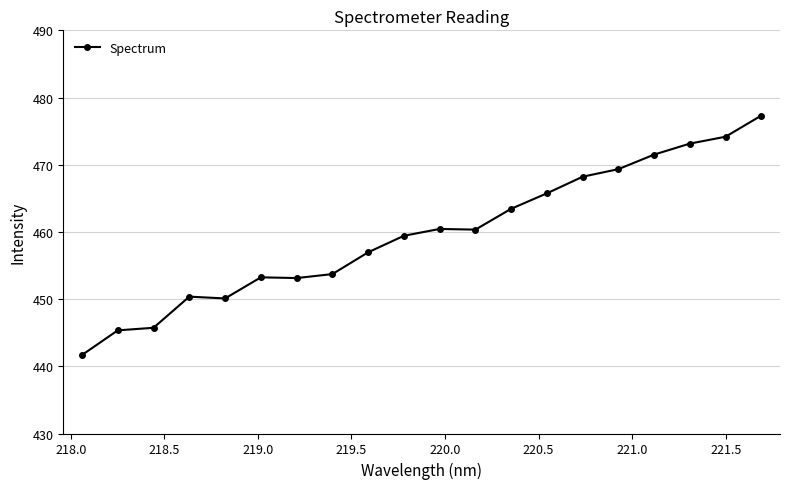

What is the sum of all values?

9193.4